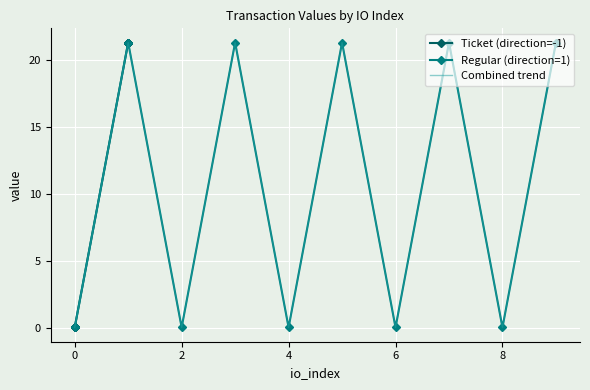

Between 1 and 1, which is larger?

1